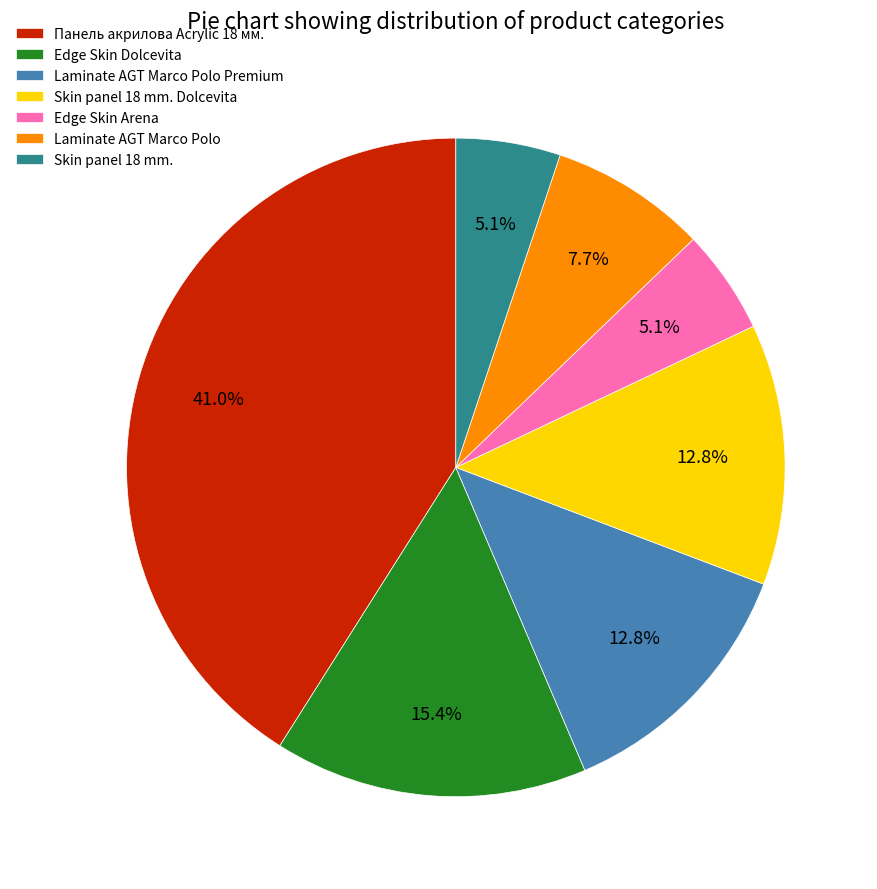

To the nearest percent, what portion does Laminate AGT Marco Polo Premium represent?

13%